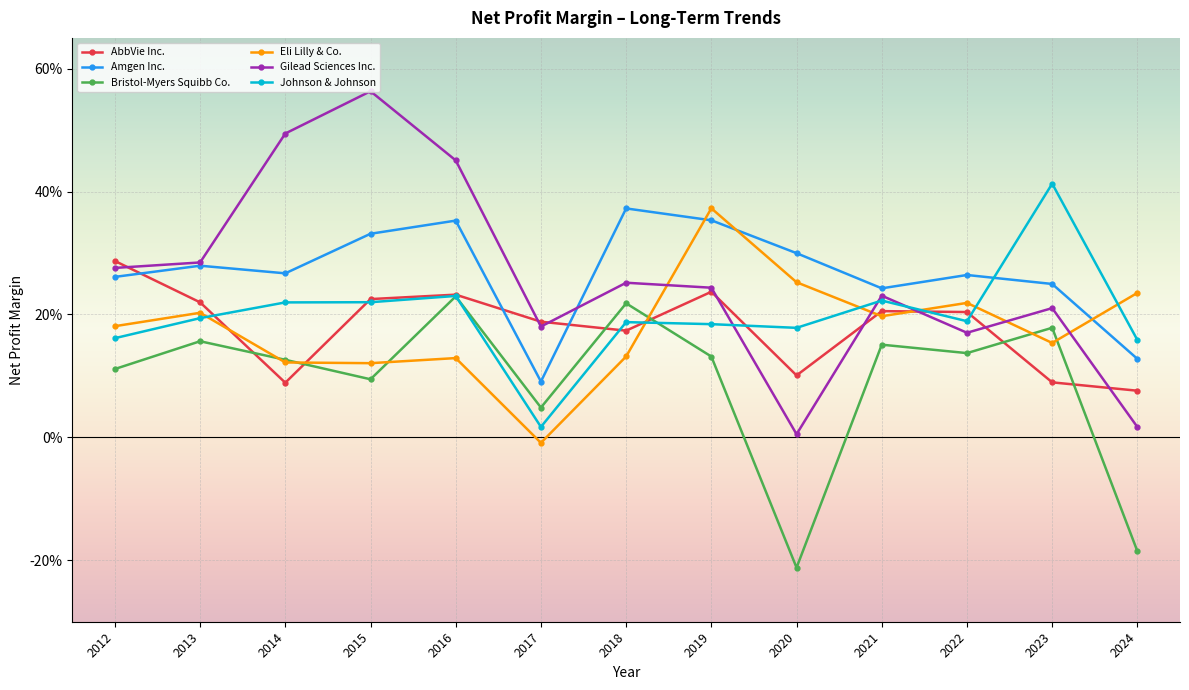

Is this an area chart (filled region under the line)?

No